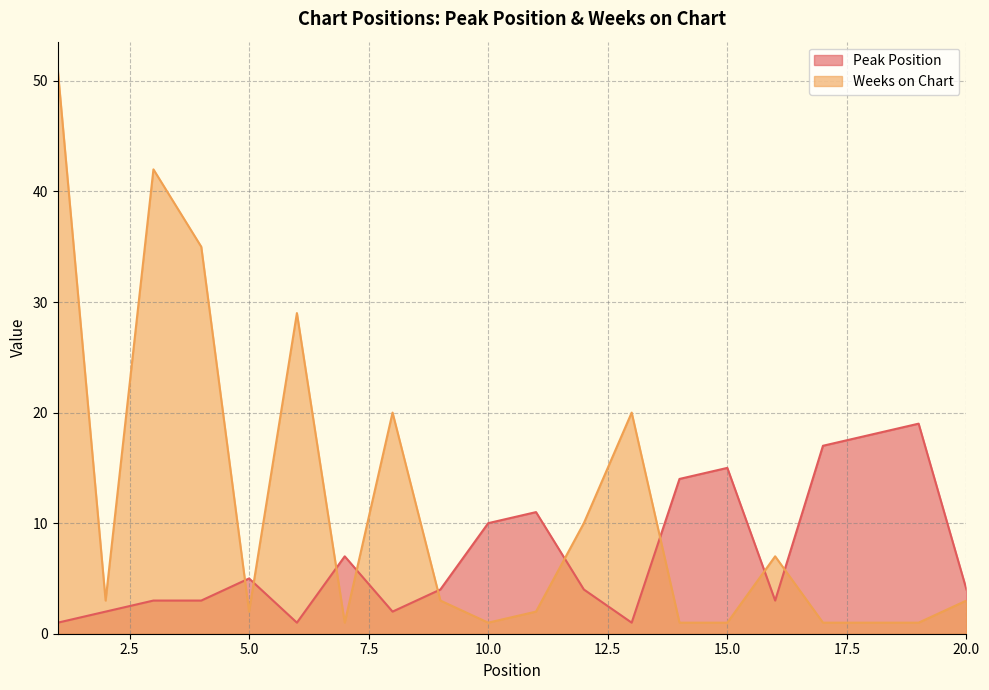

Count the number of categories in the chart.

20